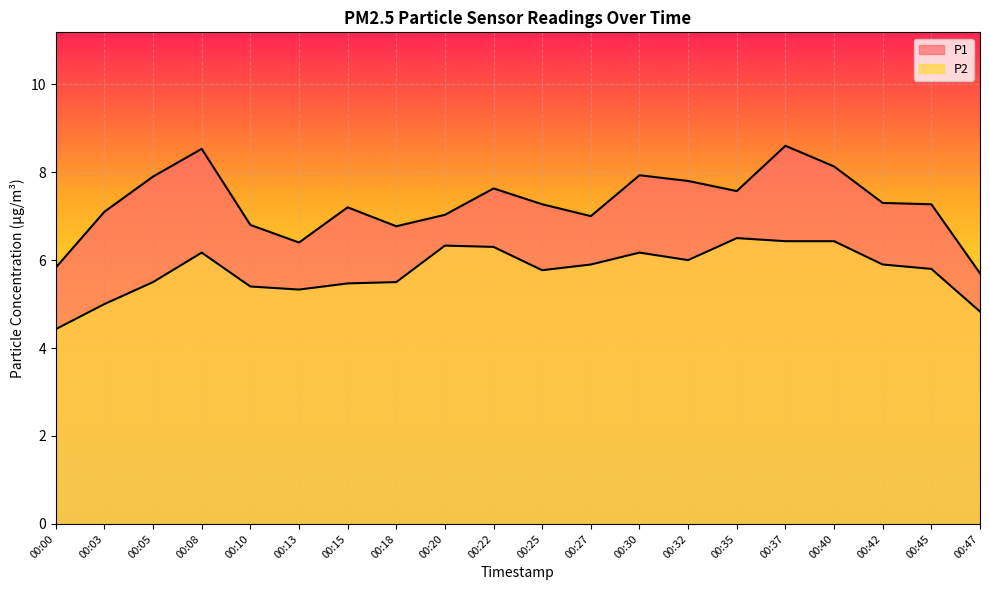

Reading left to right, list all the values displayed in this chart.

P1: 00:00=5.8	00:03=7.1	00:05=7.9	00:08=8.5	00:10=6.8	00:13=6.4	00:15=7.2	00:18=6.8	00:20=7.0	00:22=7.6	00:25=7.3	00:27=7.0	00:30=7.9	00:32=7.8	00:35=7.6	00:37=8.6	00:40=8.1	00:42=7.3	00:45=7.3	00:47=5.7
P2: 00:00=4.4	00:03=5.0	00:05=5.5	00:08=6.2	00:10=5.4	00:13=5.3	00:15=5.5	00:18=5.5	00:20=6.3	00:22=6.3	00:25=5.8	00:27=5.9	00:30=6.2	00:32=6.0	00:35=6.5	00:37=6.4	00:40=6.4	00:42=5.9	00:45=5.8	00:47=4.8